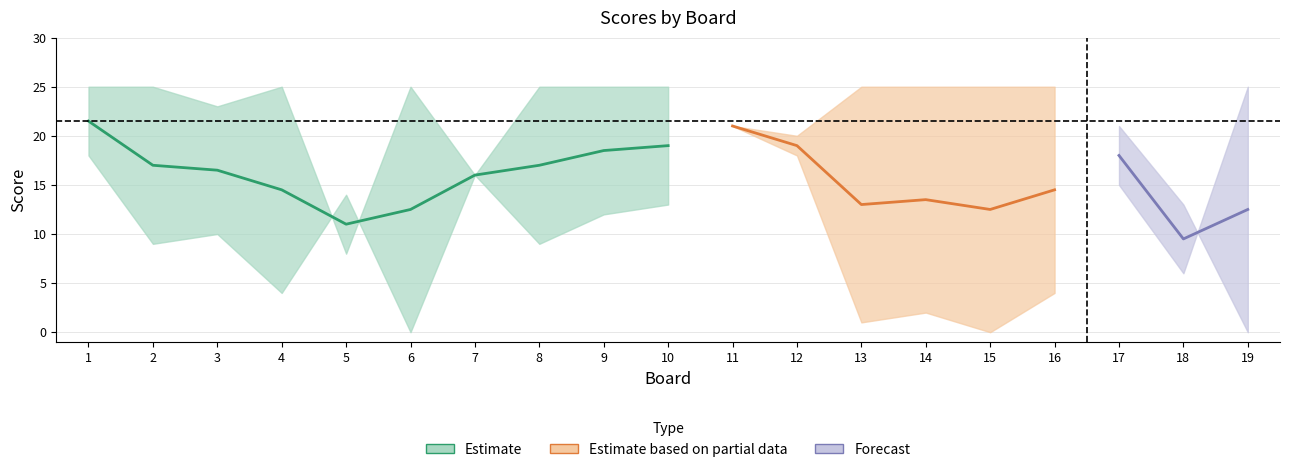

True or false: Score 2 has more than 2 interior local peaks.

True